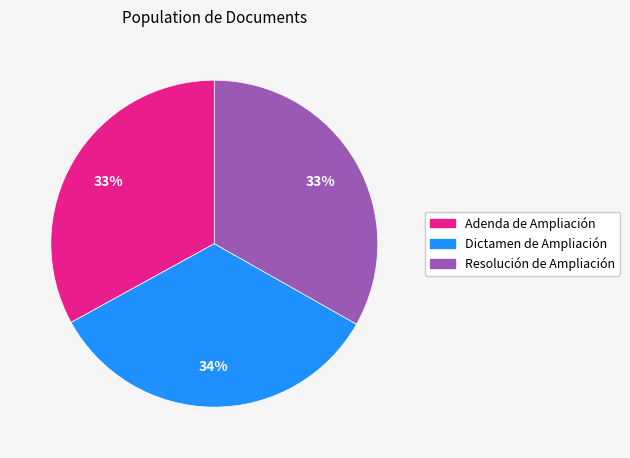

Combined, do Resolución de Ampliación and Dictamen de Ampliación account for over 50%?

Yes